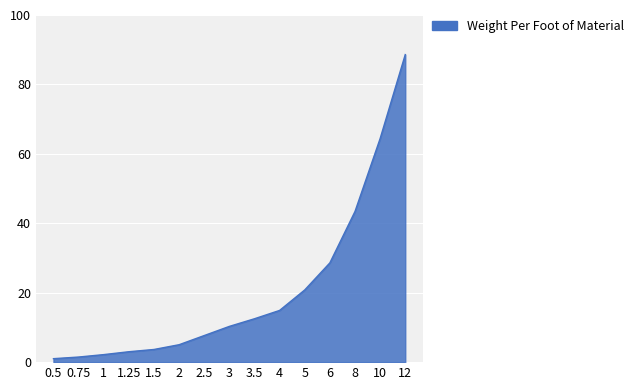

At which category does the chart reach its peak across all series?

12